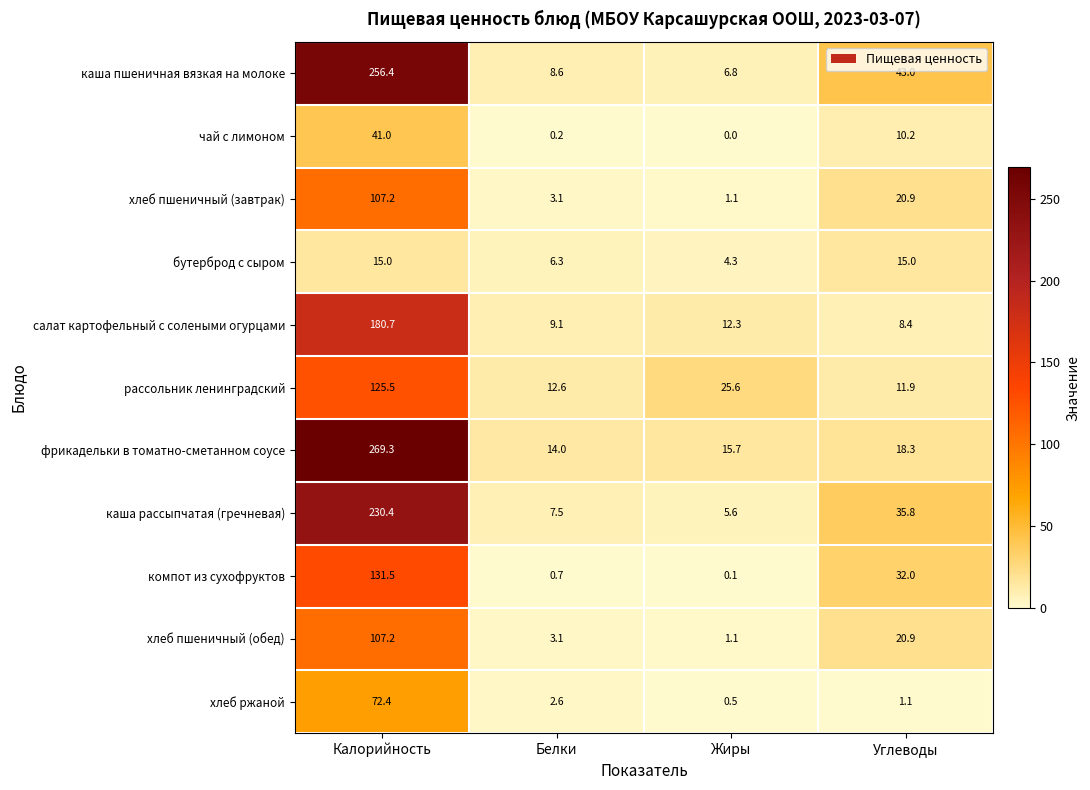

How many series are shown in this chart?

11